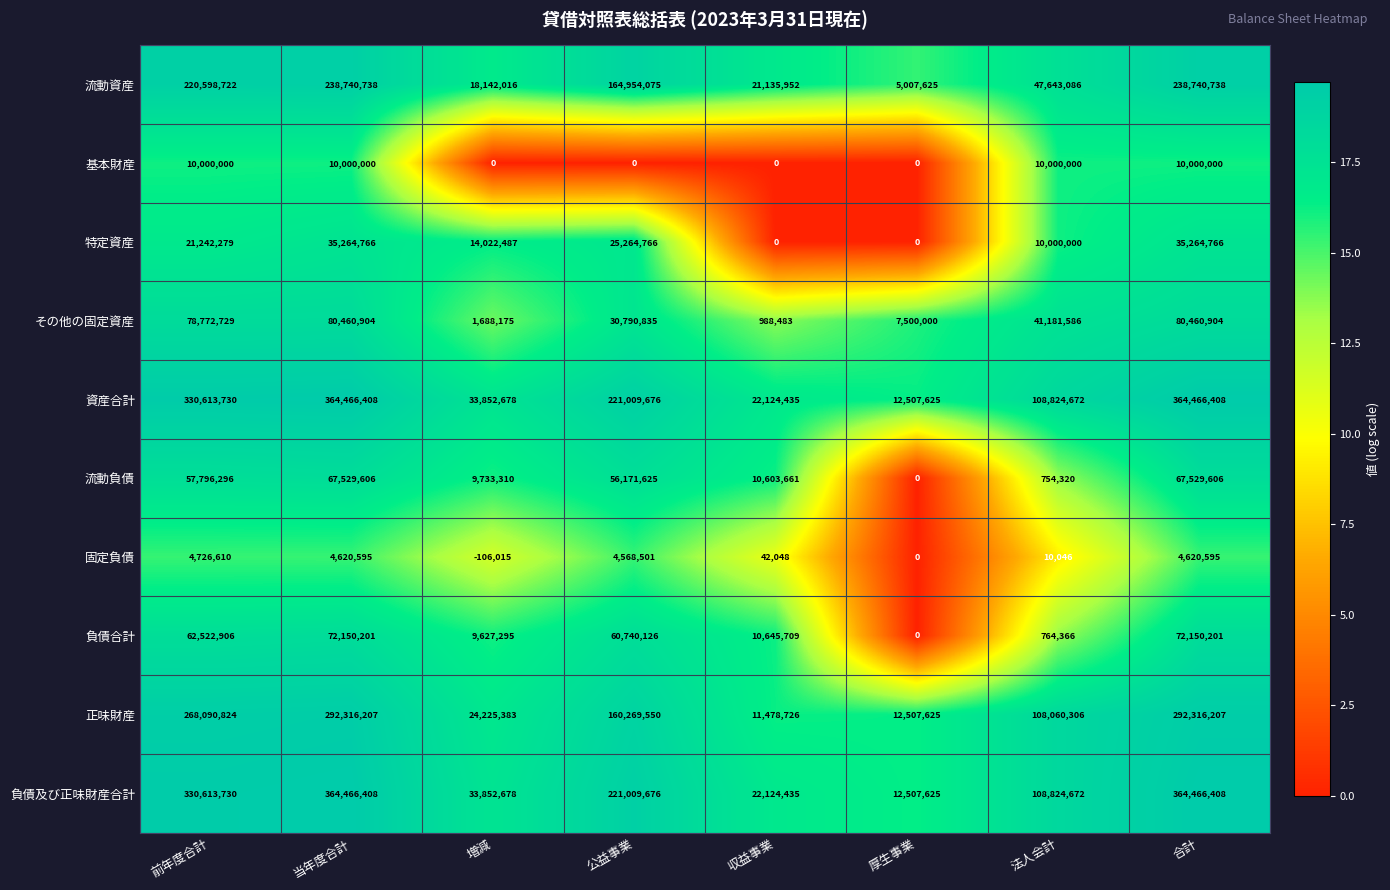

What is the difference between the maximum and minimum values in the 流動負債 series?

67529606